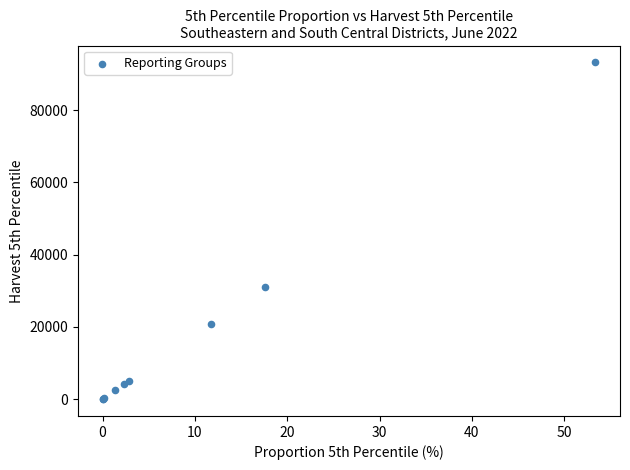

What Y value in the scatter plot is closest to 46603?

30944.3